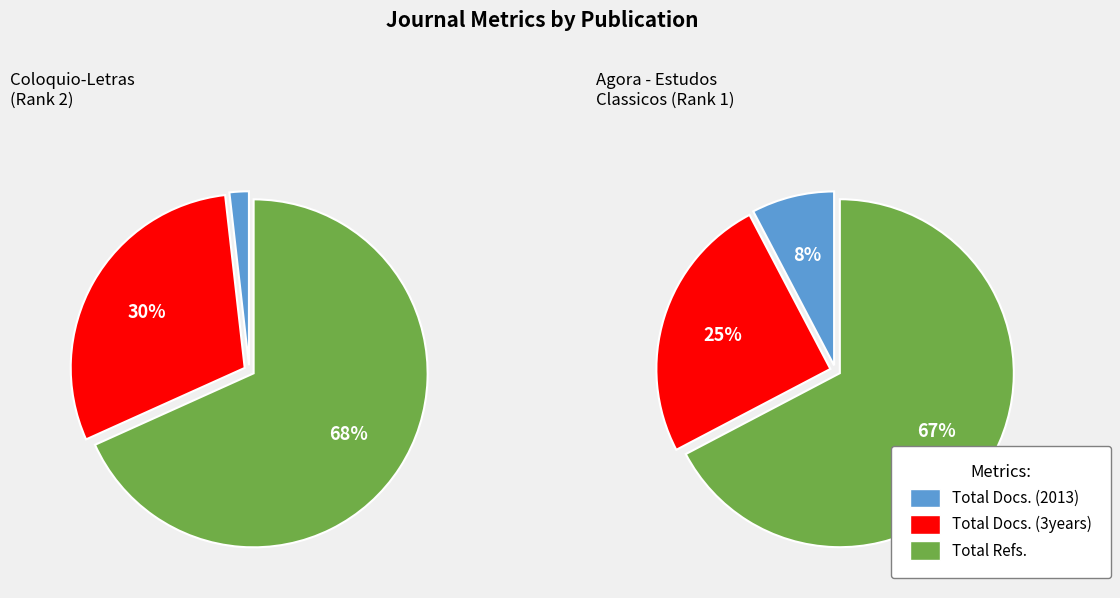

What portion of the pie excludes Coloquio-Letras (Rank 2)?

57.1%